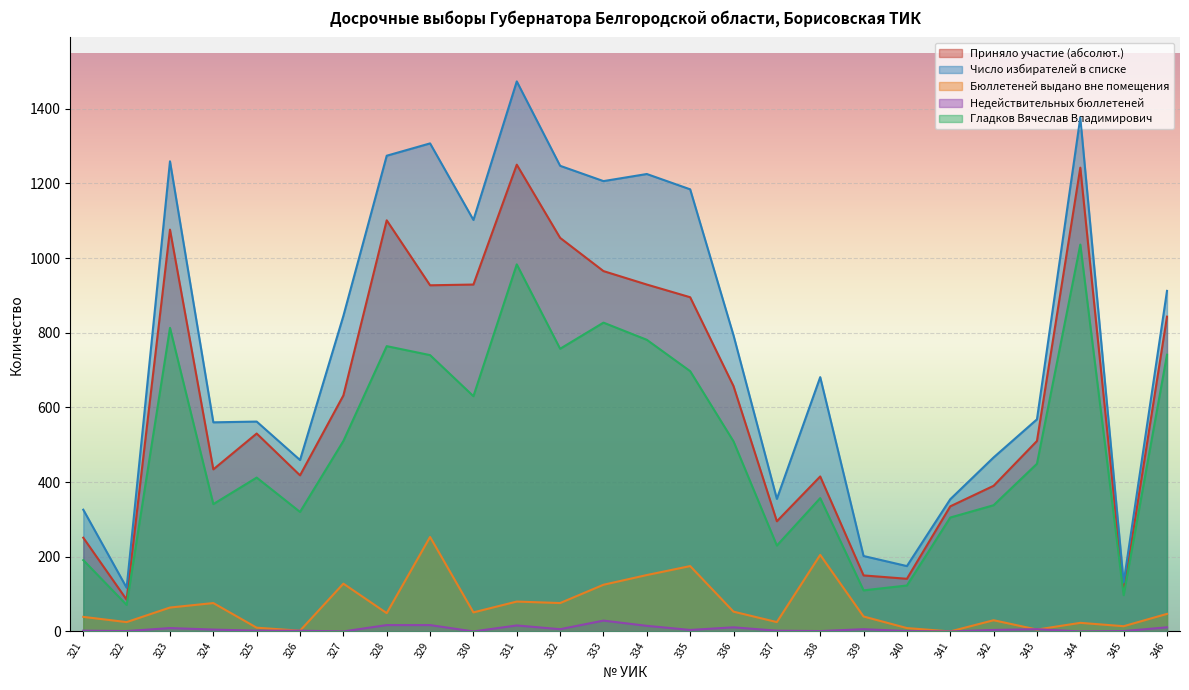

Rank the categories by Приняло участие (абсолют.) value from highest to lowest.

331, 344, 328, 323, 332, 333, 330, 334, 329, 335, 346, 336, 327, 325, 343, 324, 326, 338, 342, 341, 337, 321, 339, 340, 345, 322